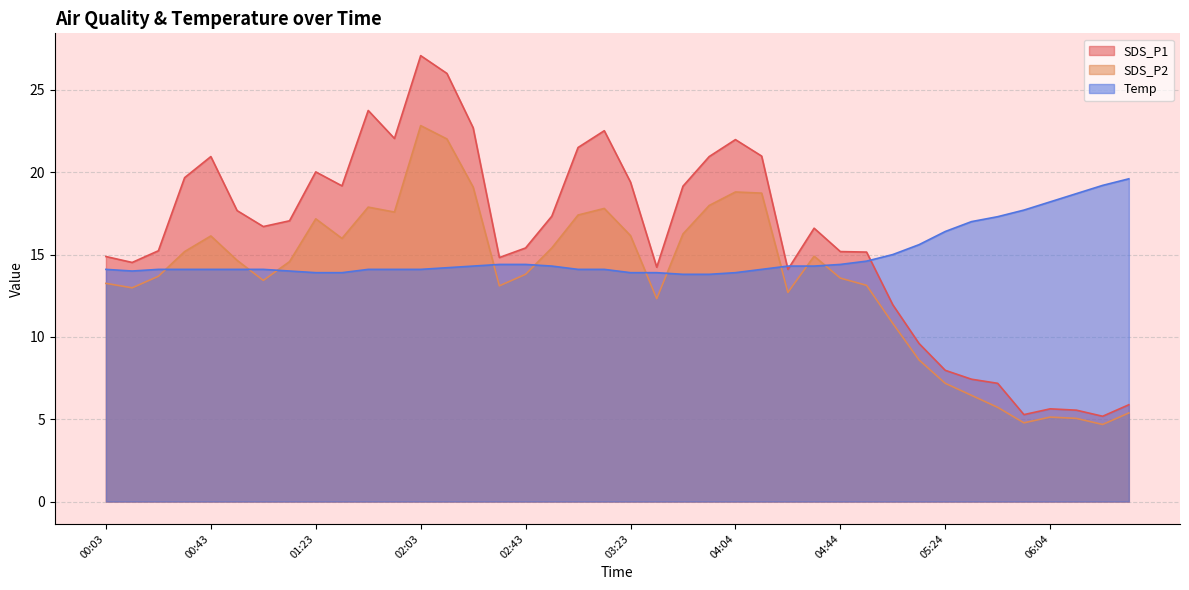

Which category has the lowest value across all series?

06:24